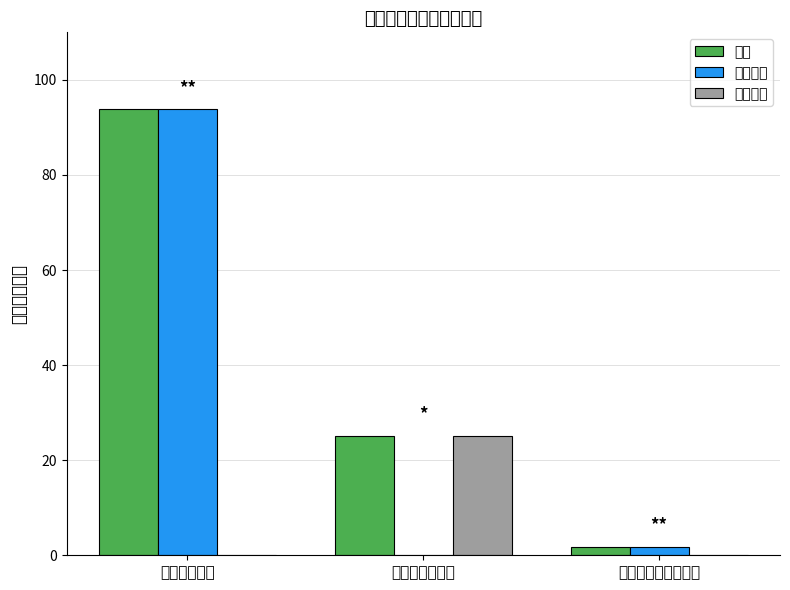

Which series has the largest total across all categories?

合计